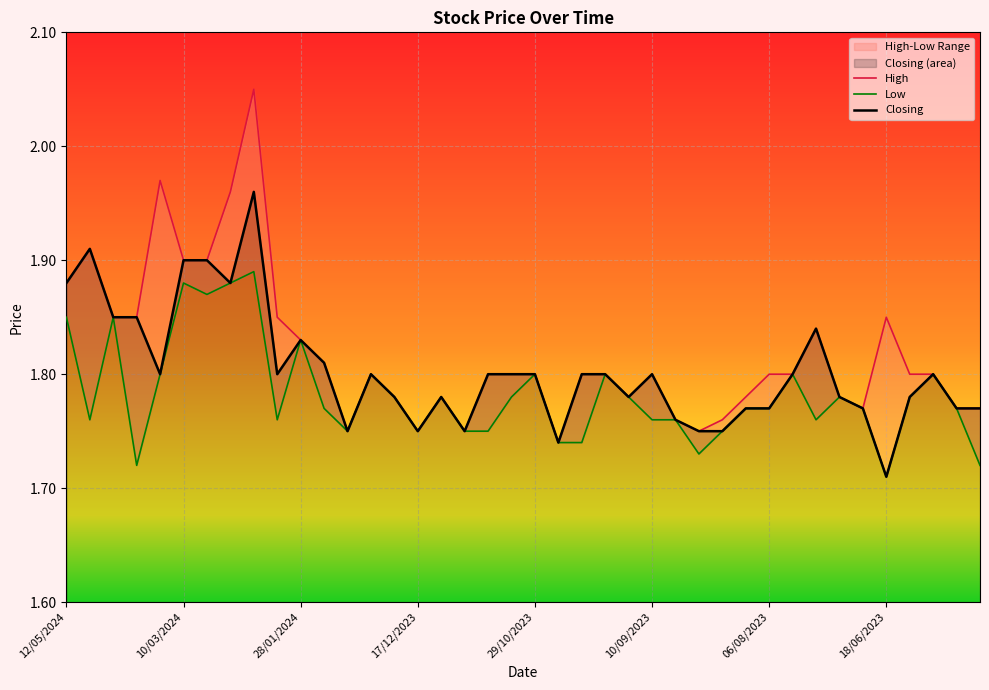

What is the difference between the highest and lowest values at 22?

0.1